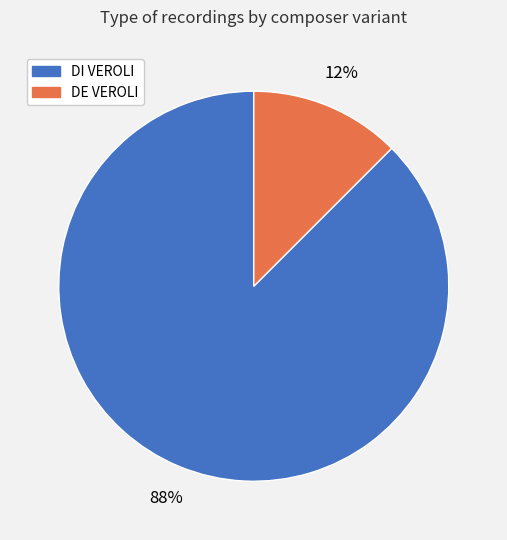

Combined, do DI VEROLI and DE VEROLI account for over 50%?

Yes